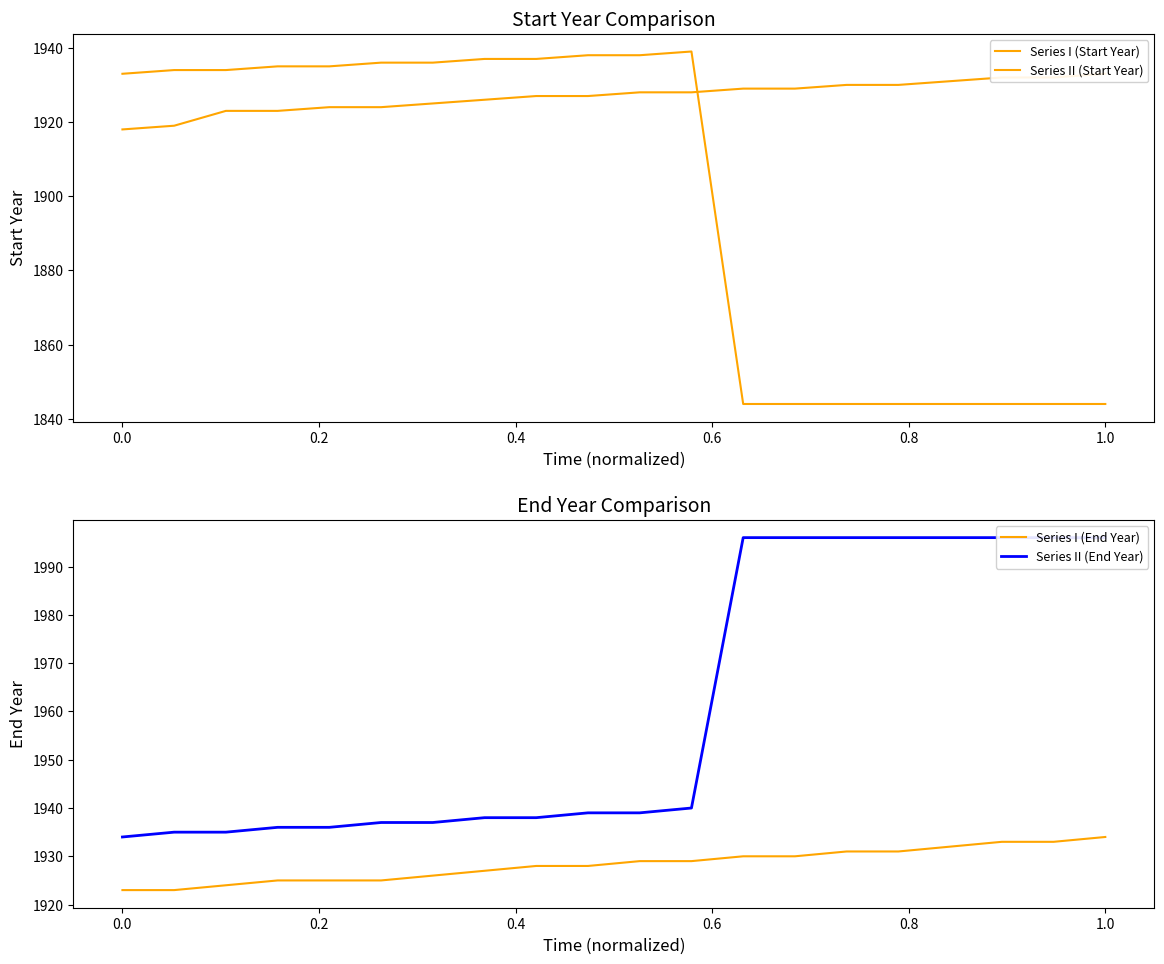

True or false: Series II (End Year) and Series I (Start Year) intersect in this chart.

False